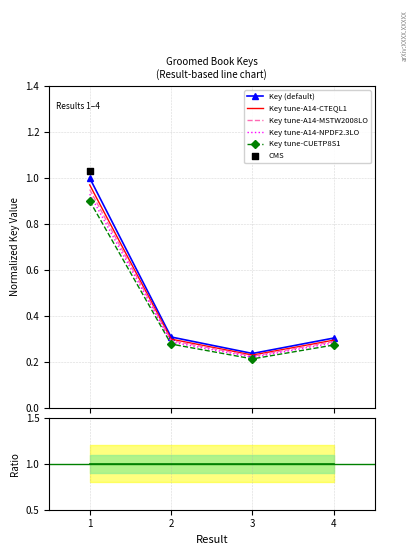

At how many categories does at least one series exceed 0?

4